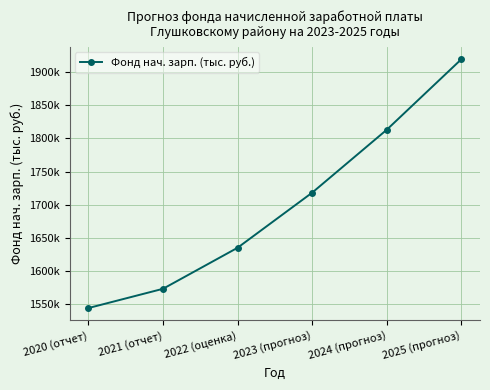

Reading left to right, extract all data points from this chart.

2020 (отчет)=1543333.9	2021 (отчет)=1572471.8	2022 (оценка)=1634577.3	2023 (прогноз)=1717987.9	2024 (прогноз)=1813239.1	2025 (прогноз)=1919956.2